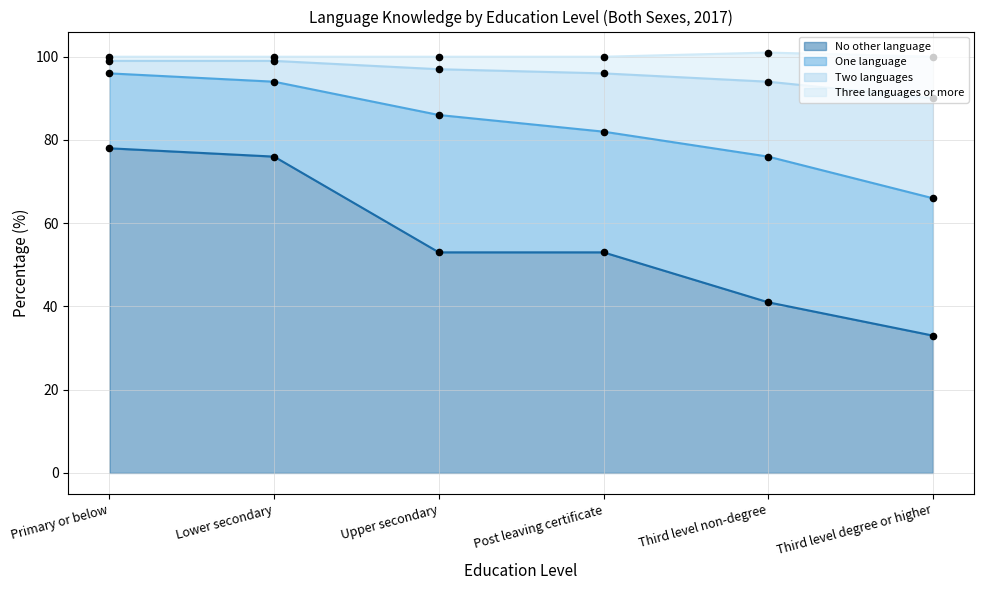

Which series reaches the minimum Y coordinate?

No other language